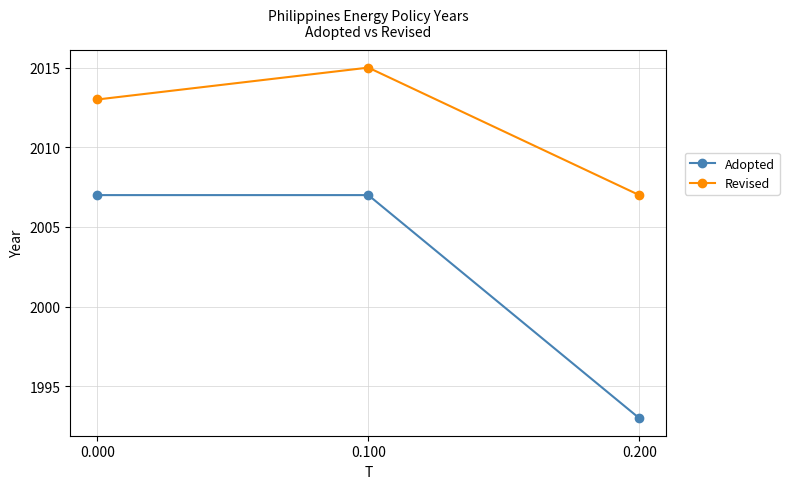

Is the value of Revised at 0.000 greater than the value of Adopted at 0.100?

Yes